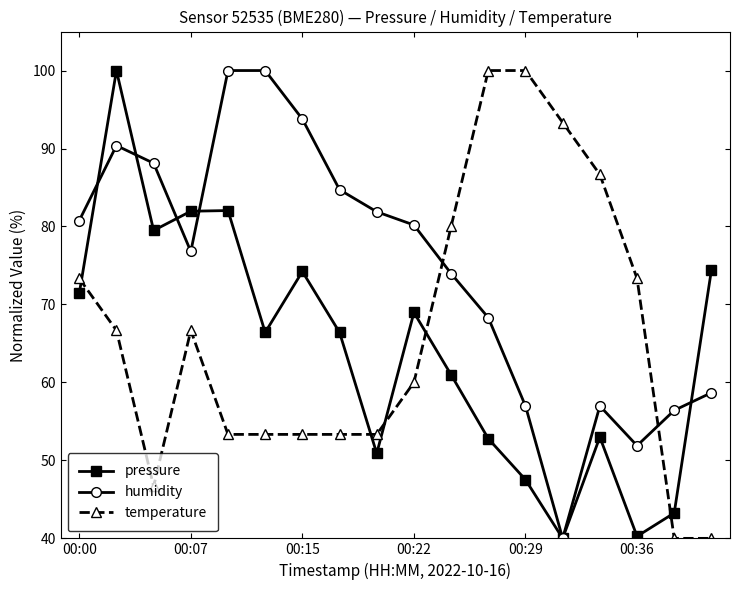

At how many categories does at least one series exceed 76?

15